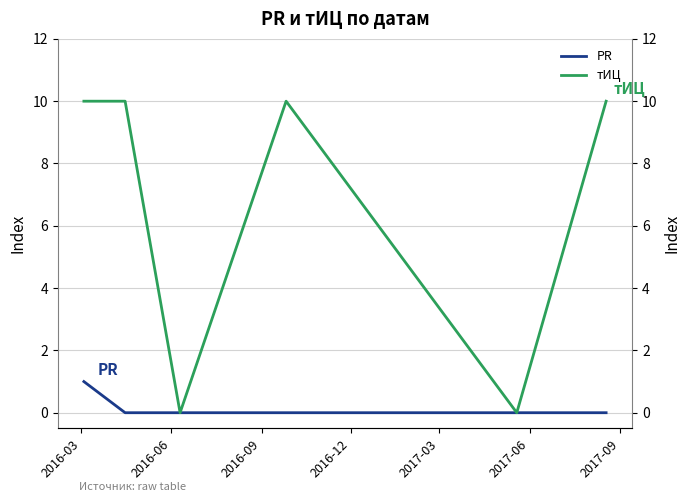

Does the chart display data point markers on the line(s)?

No